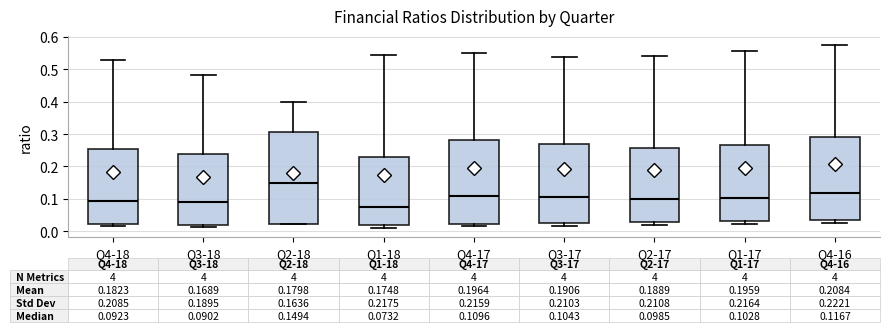

Which box's median line is the highest?

Q2-18